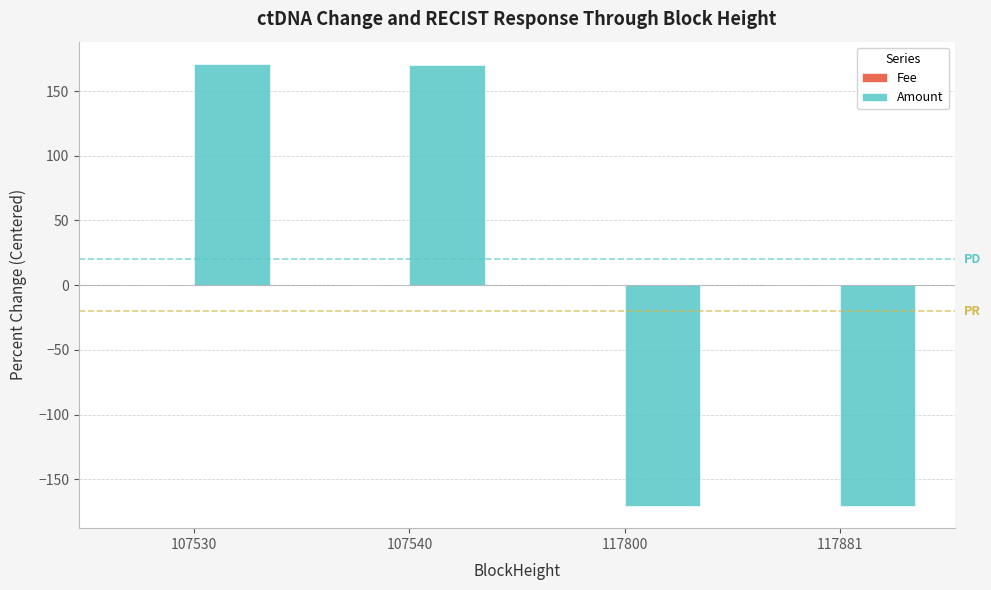

Which series changed the most between 107530 and 117881?

Amount